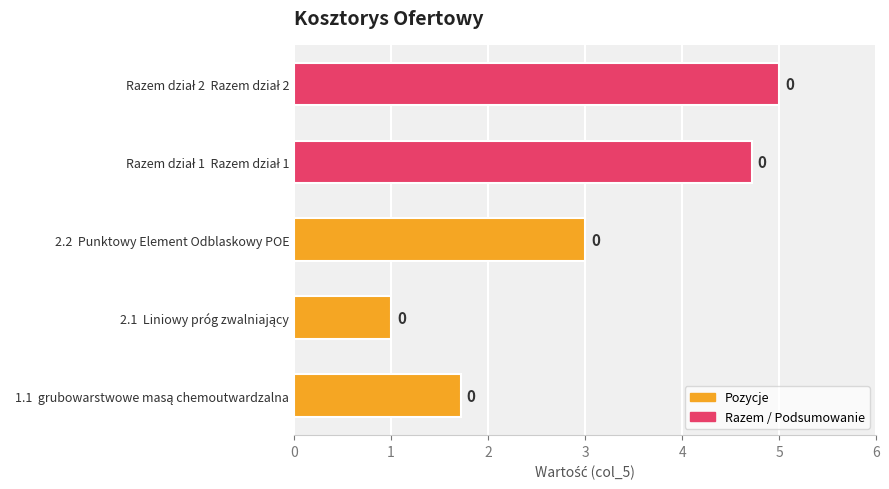

How many bars are there in total?

5